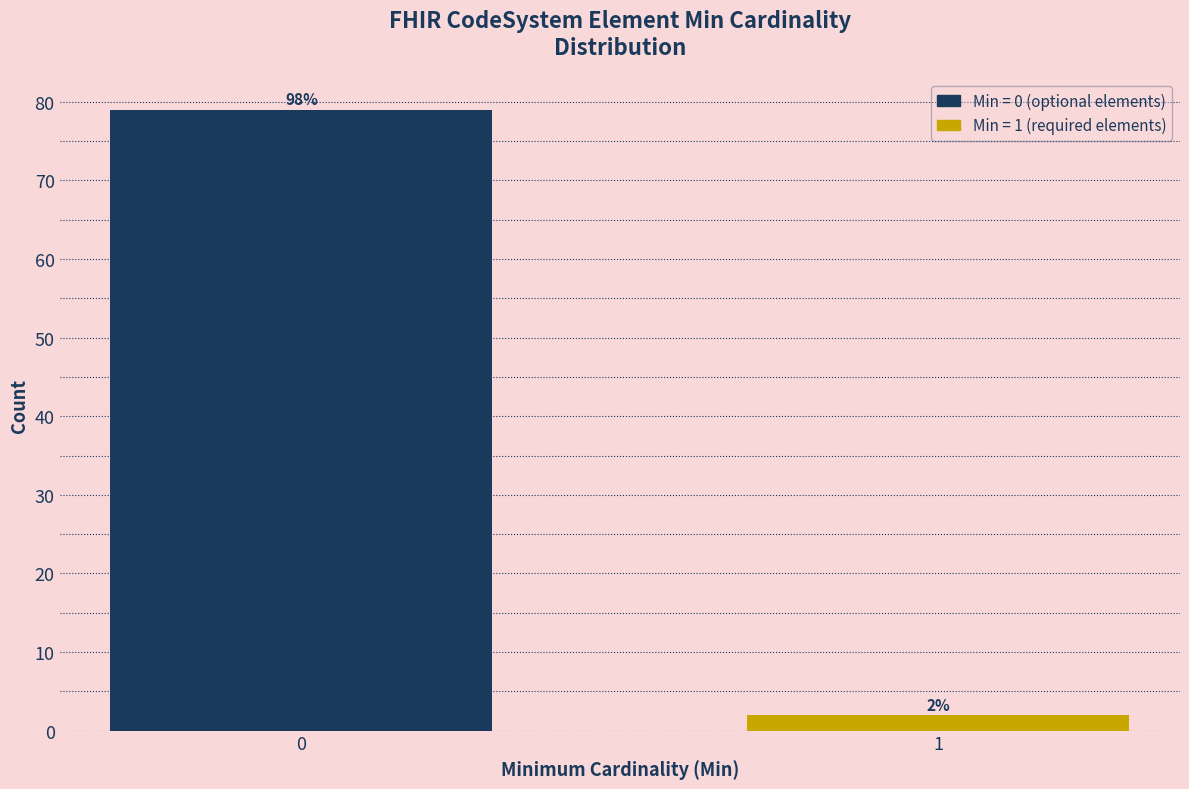

Reading right to left, list all the values displayed in this chart.

1=2	0=79